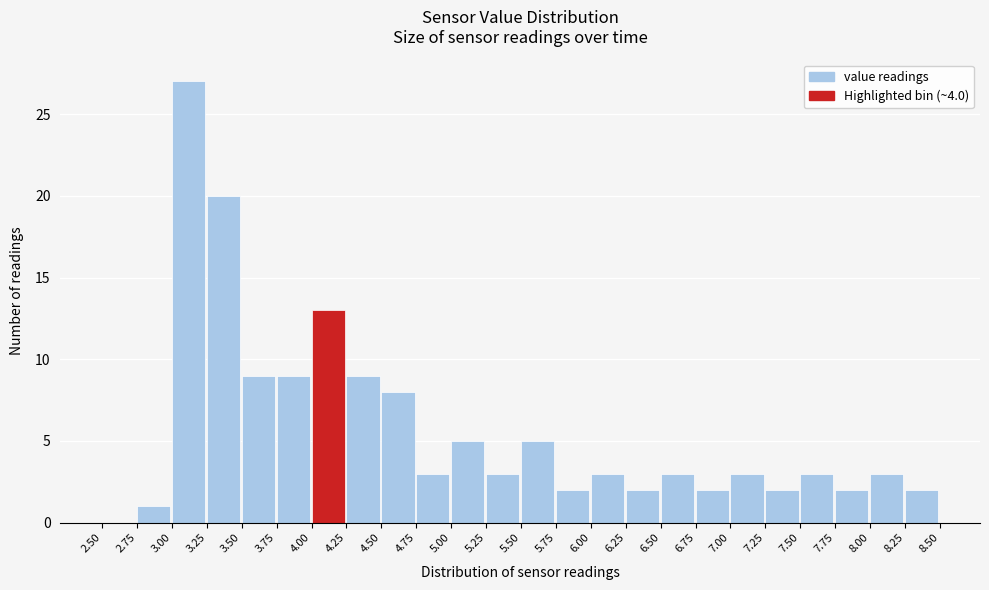

Reading left to right, list every bar in this chart as the range it spans on the x-axis followed by its height. The values are not printed on the chart, so give them approximately, as read against the axis.

2.50 to 2.75: 0
2.75 to 3.00: 1
3.00 to 3.25: 27
3.25 to 3.50: 20
3.50 to 3.75: 9
3.75 to 4.00: 9
4.00 to 4.25: 13
4.25 to 4.50: 9
4.50 to 4.75: 8
4.75 to 5.00: 3
5.00 to 5.25: 5
5.25 to 5.50: 3
5.50 to 5.75: 5
5.75 to 6.00: 2
6.00 to 6.25: 3
6.25 to 6.50: 2
6.50 to 6.75: 3
6.75 to 7.00: 2
7.00 to 7.25: 3
7.25 to 7.50: 2
7.50 to 7.75: 3
7.75 to 8.00: 2
8.00 to 8.25: 3
8.25 to 8.50: 2